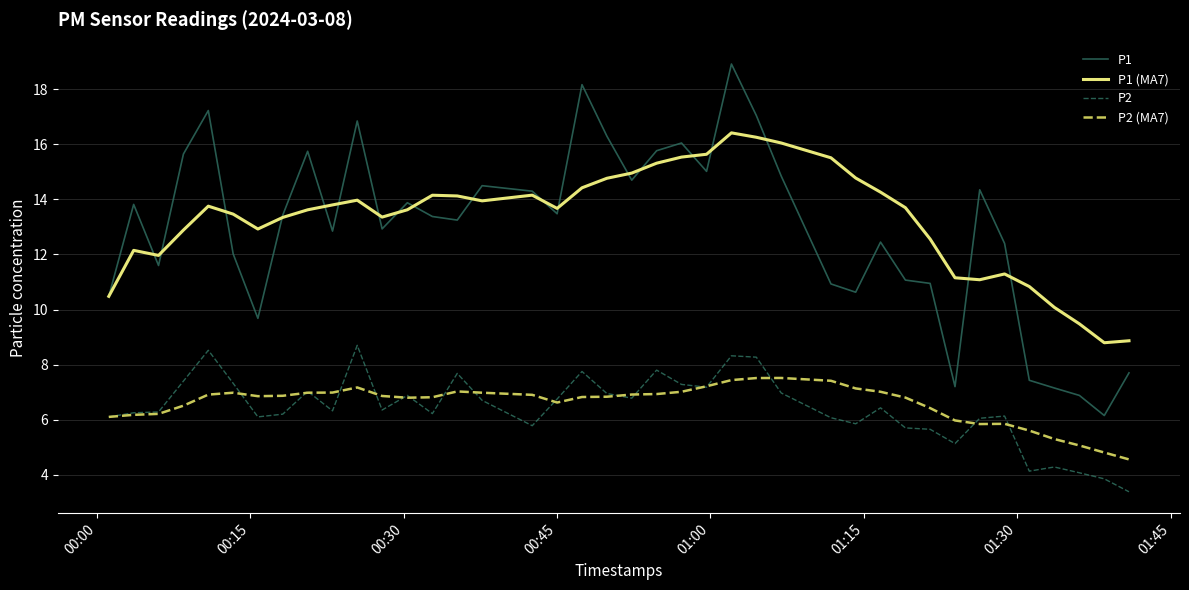

True or false: P2 and P1 intersect in this chart.

False